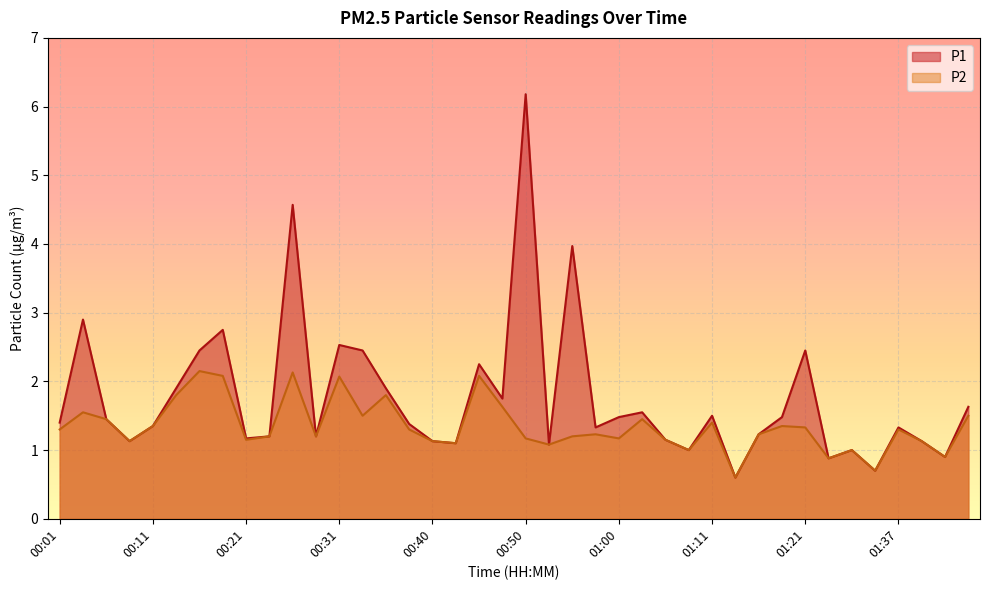

True or false: P1 has more than 2 interior local peaks.

True